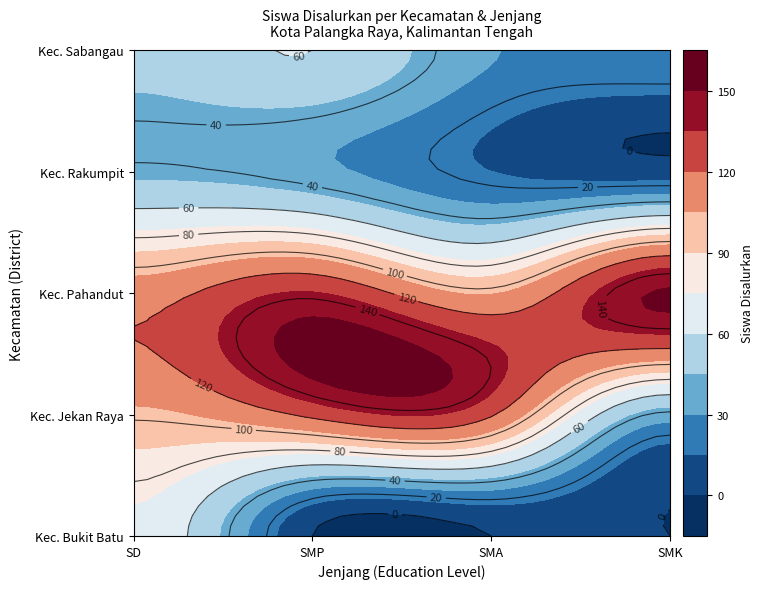

Reading left to right, transcribe all the data shown in this chart.

Kec. Bukit Batu: SD=72	SMP=0	SMA=0	SMK=0
Kec. Jekan Raya: SD=102	SMP=124	SMA=122	SMK=37
Kec. Pahandut: SD=113	SMP=136	SMA=104	SMK=152
Kec. Rakumpit: SD=42	SMP=34	SMA=15	SMK=7
Kec. Sabangau: SD=50	SMP=60	SMA=31	SMK=29